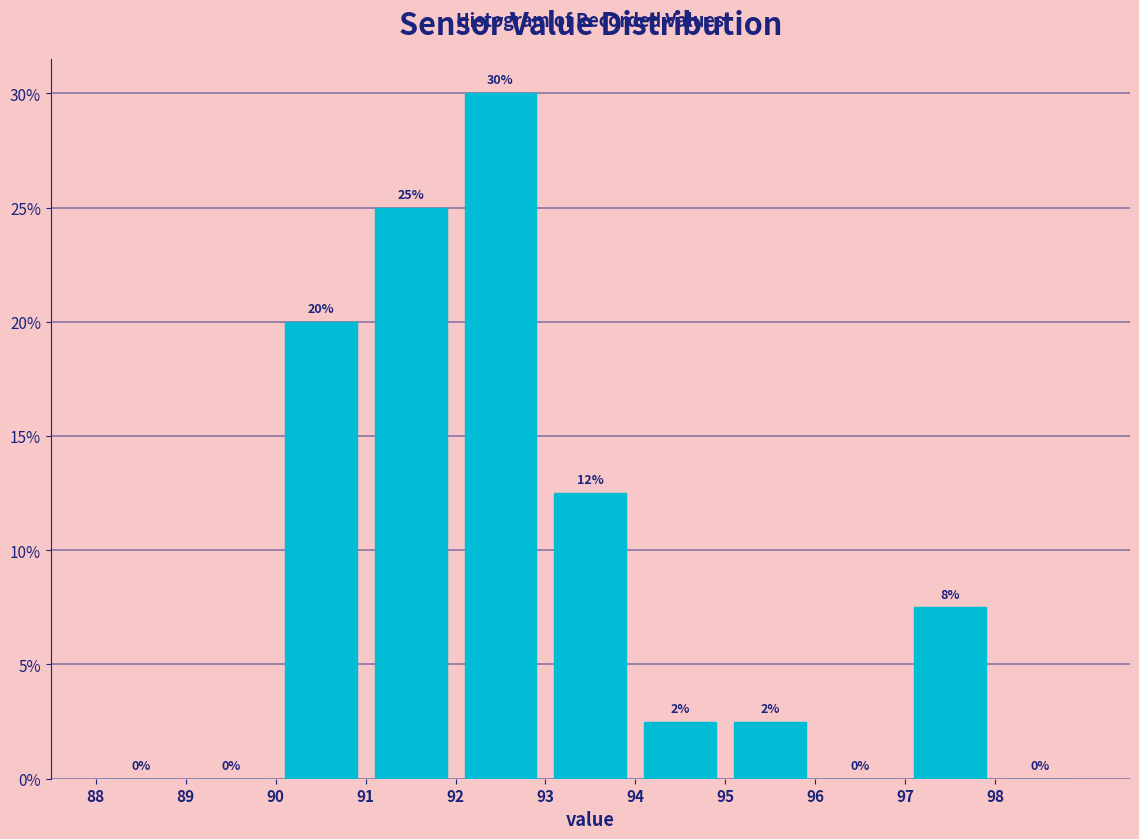

Which range on the x-axis has the tallest bar?

92 to 93